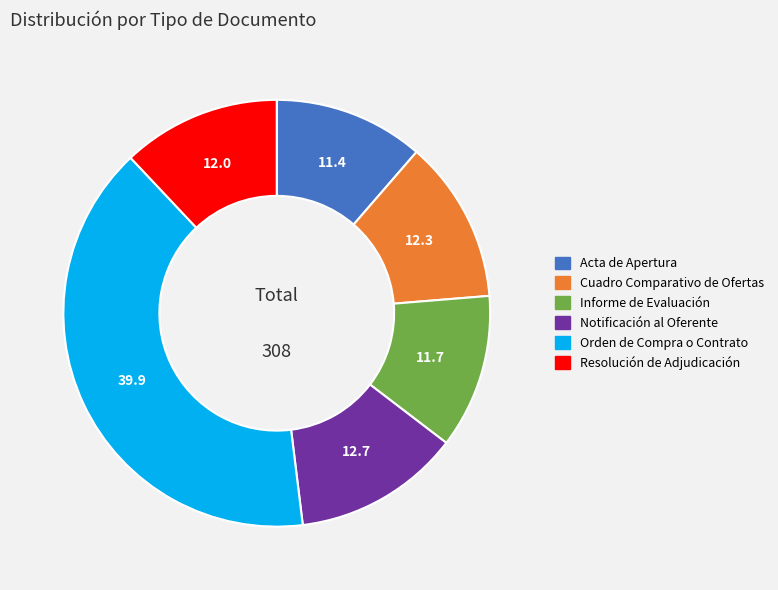

Which slice is the largest?

Orden de Compra o Contrato